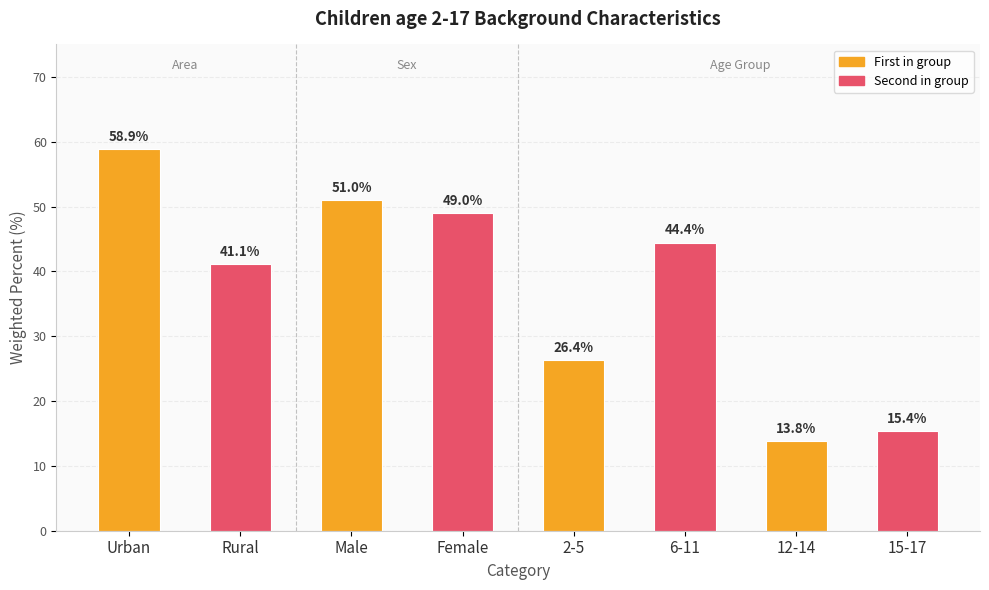

Rank the categories by value from highest to lowest.

Urban, Male, Female, 6-11, Rural, 2-5, 15-17, 12-14